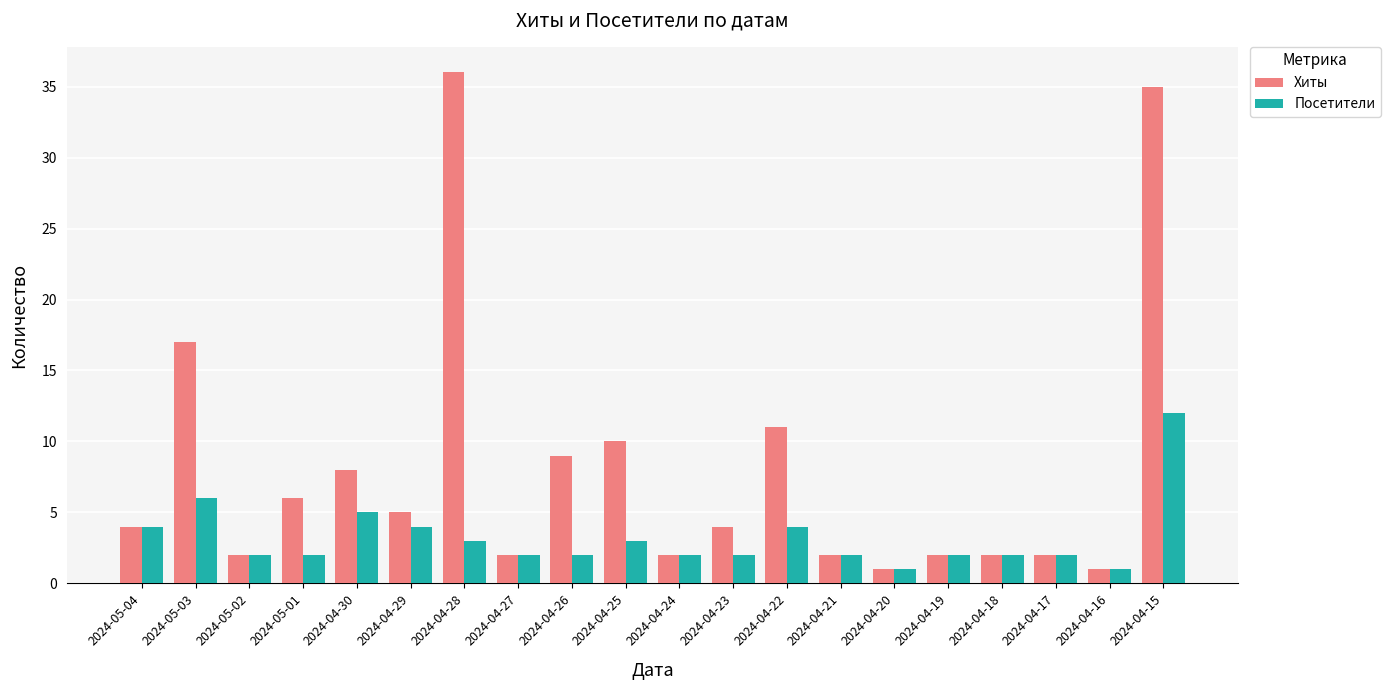

Which category has the highest value across all series?

2024-04-28